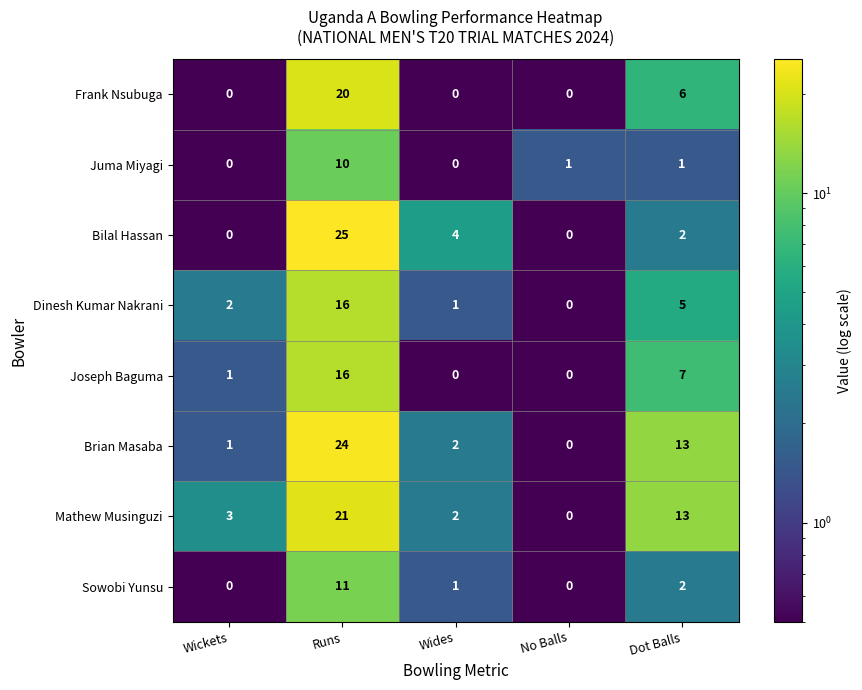

What is the difference between the Mathew Musinguzi values at Runs and Wides?

19